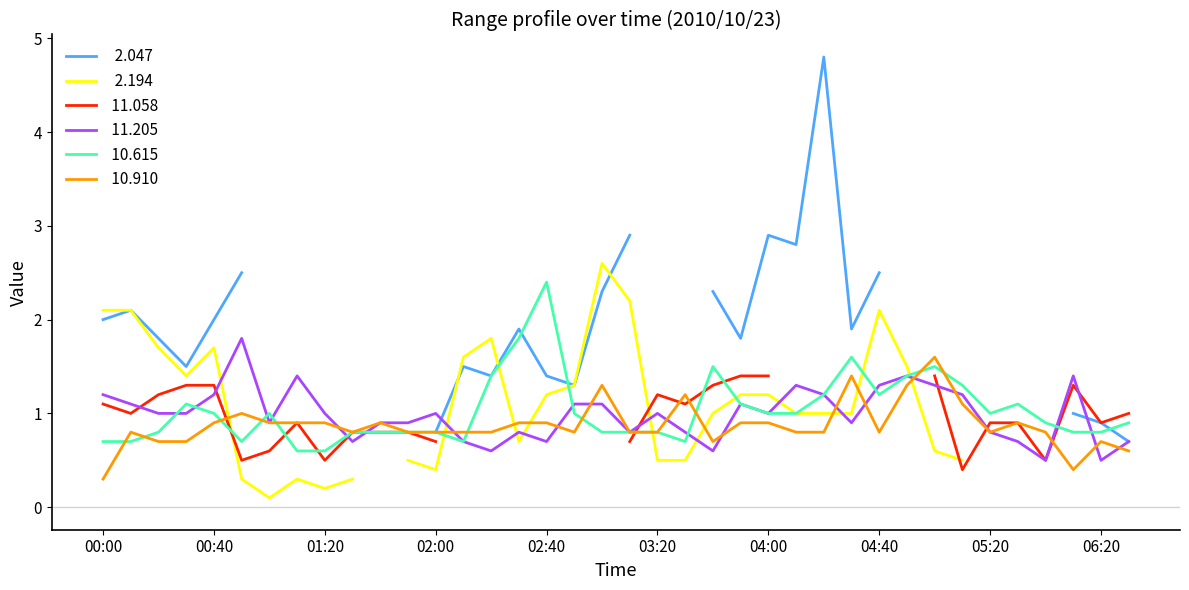

What is the difference between the maximum and minimum values in the  10.615 series?

1.8